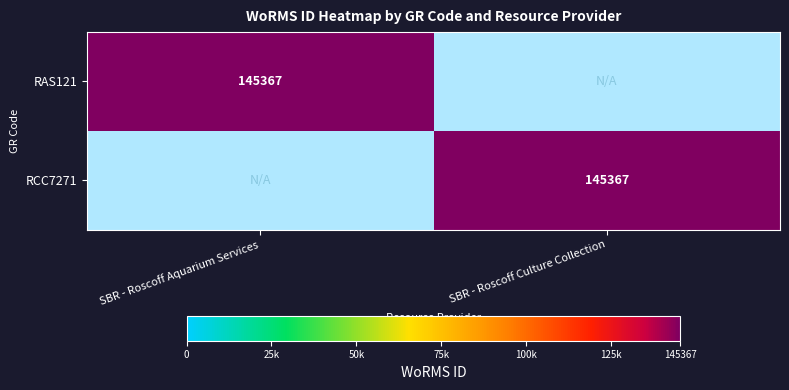

At which category is the sum across all series the highest?

SBR - Roscoff Aquarium Services